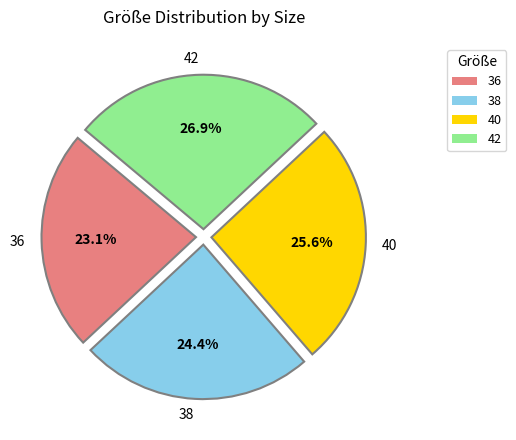

Is there any slice that represents more than half of the pie?

No